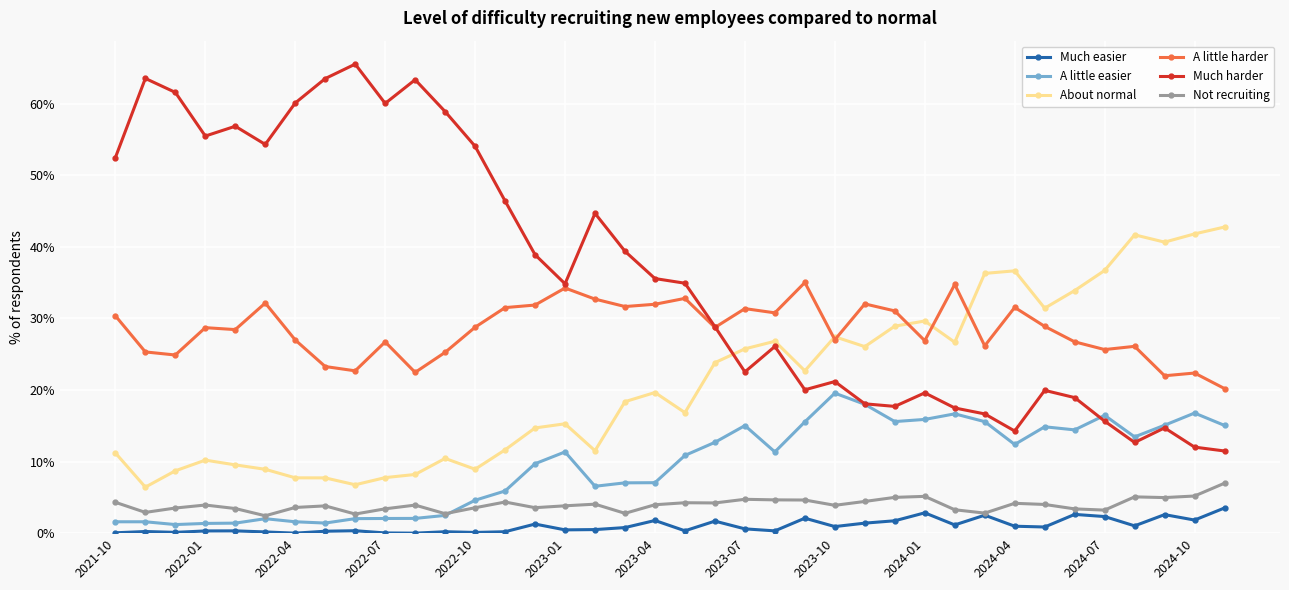

List the series in order of their peak value, highest first.

Much harder, About normal, A little harder, A little easier, Not recruiting, Much easier